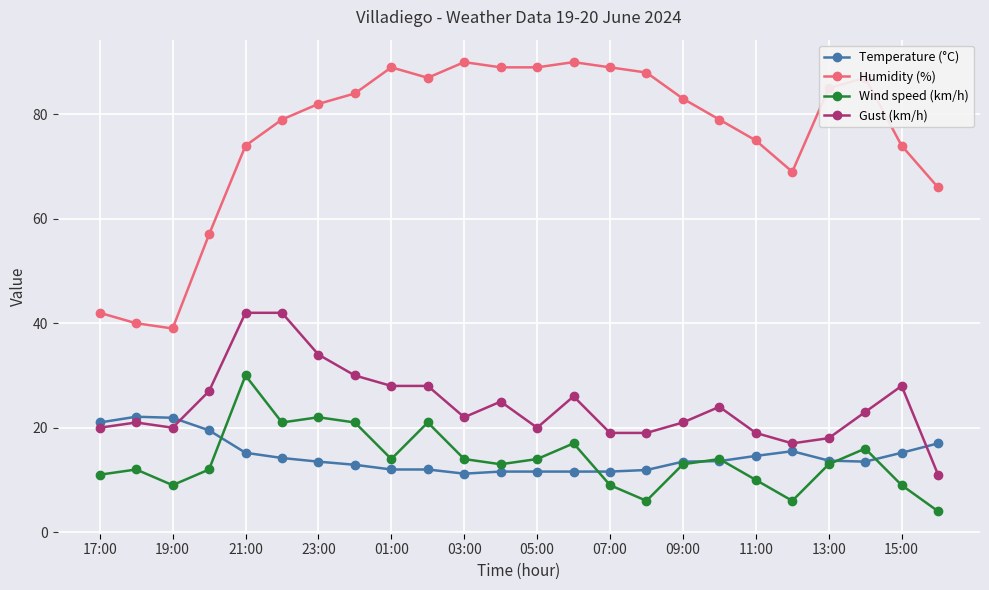

What is the average value of the Wind speed (km/h) series?

13.8